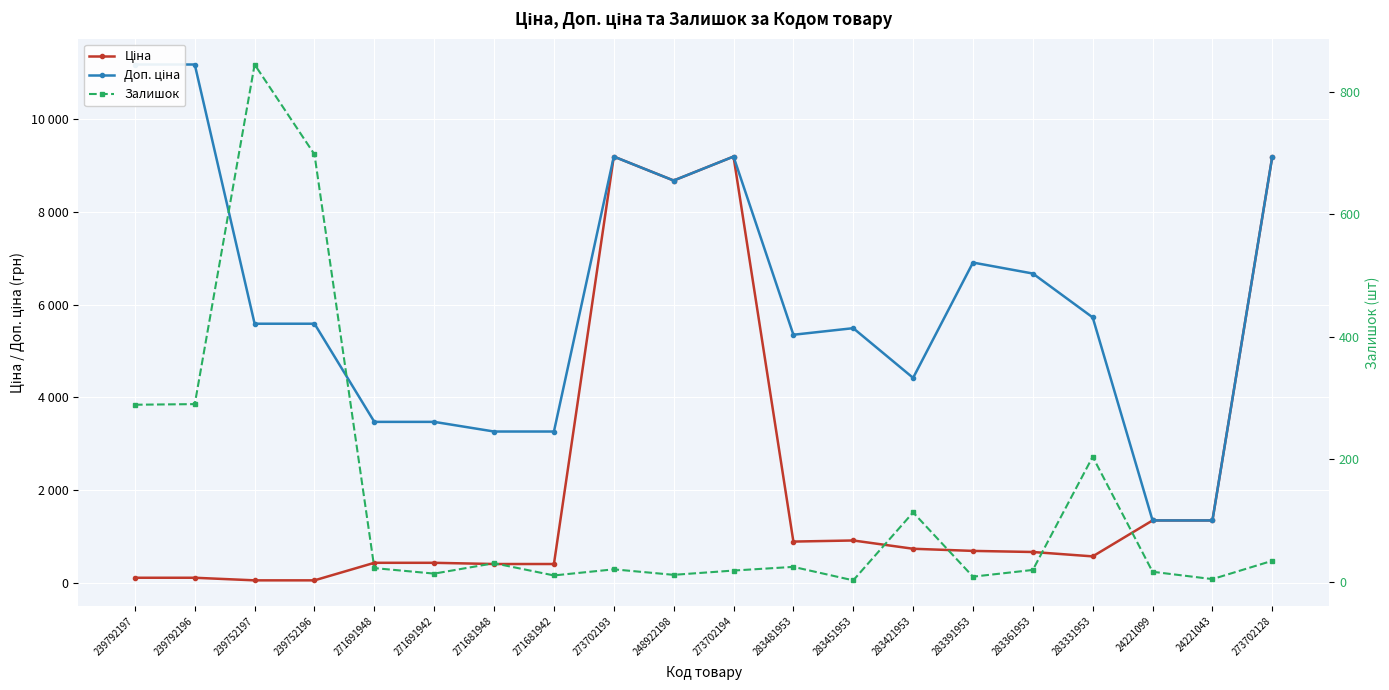

True or false: Ціна and Доп. ціна cross at least once.

False